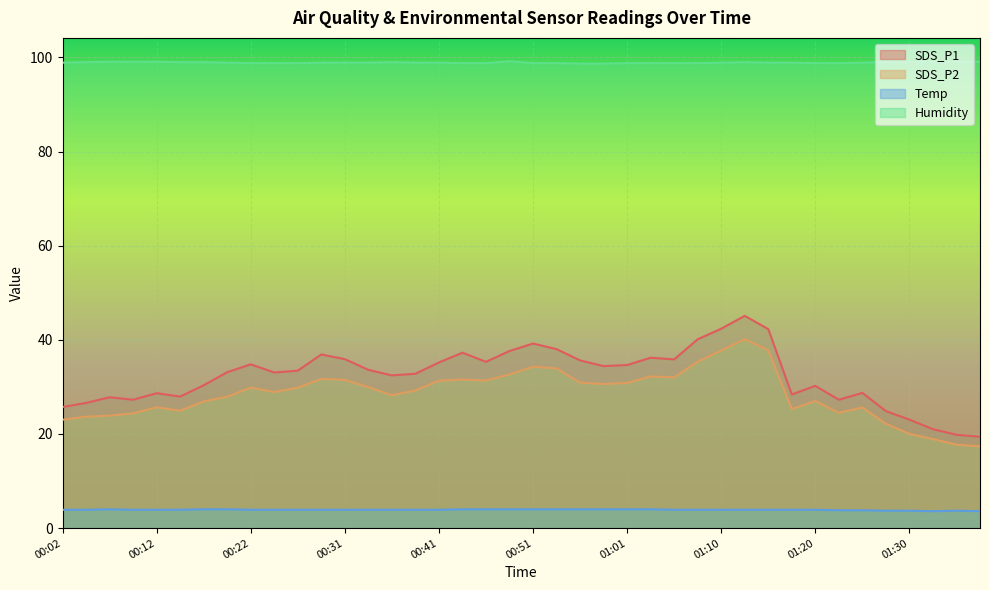

What is the lowest value of the Temp series?

3.6